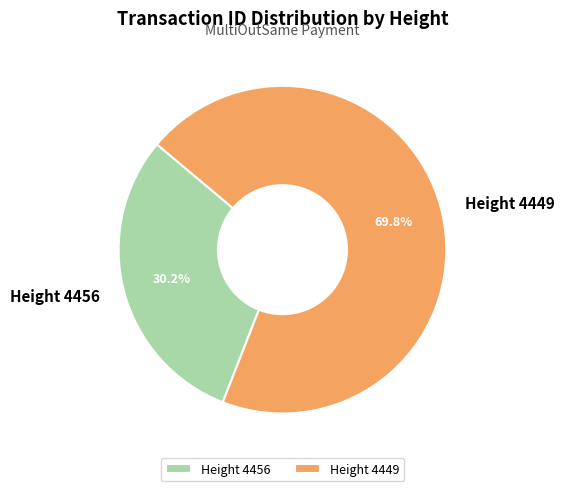

How much of the chart is everything except Height 4449?

30.2%